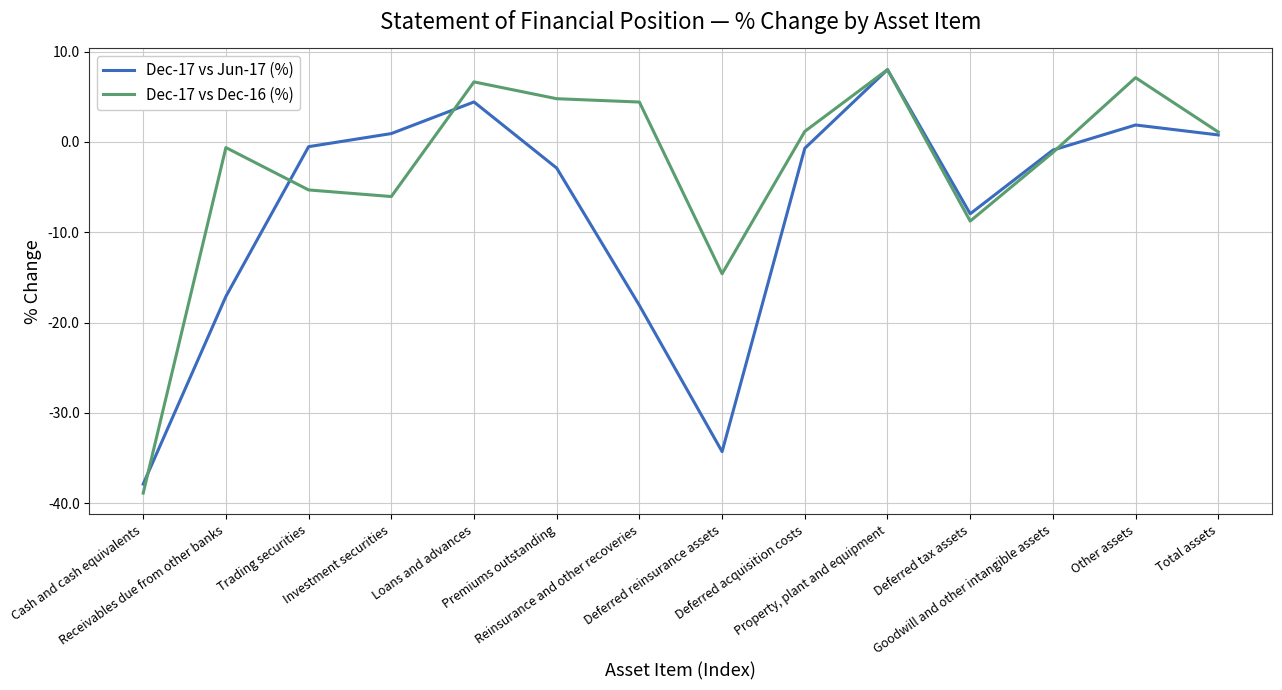

Which series has the widest spread of values?

Dec-17 vs Dec-16 (%)